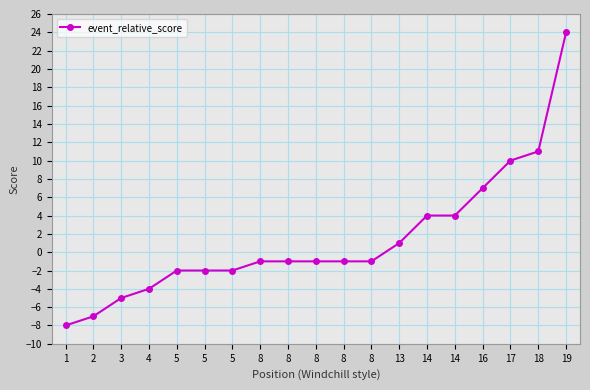

How many lines are shown in the chart?

1